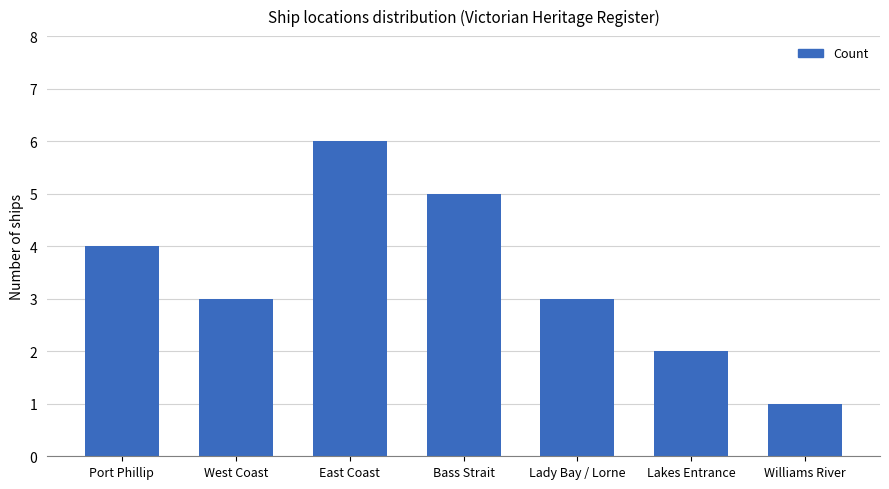

The value at Bass Strait is 5. True or false?

True